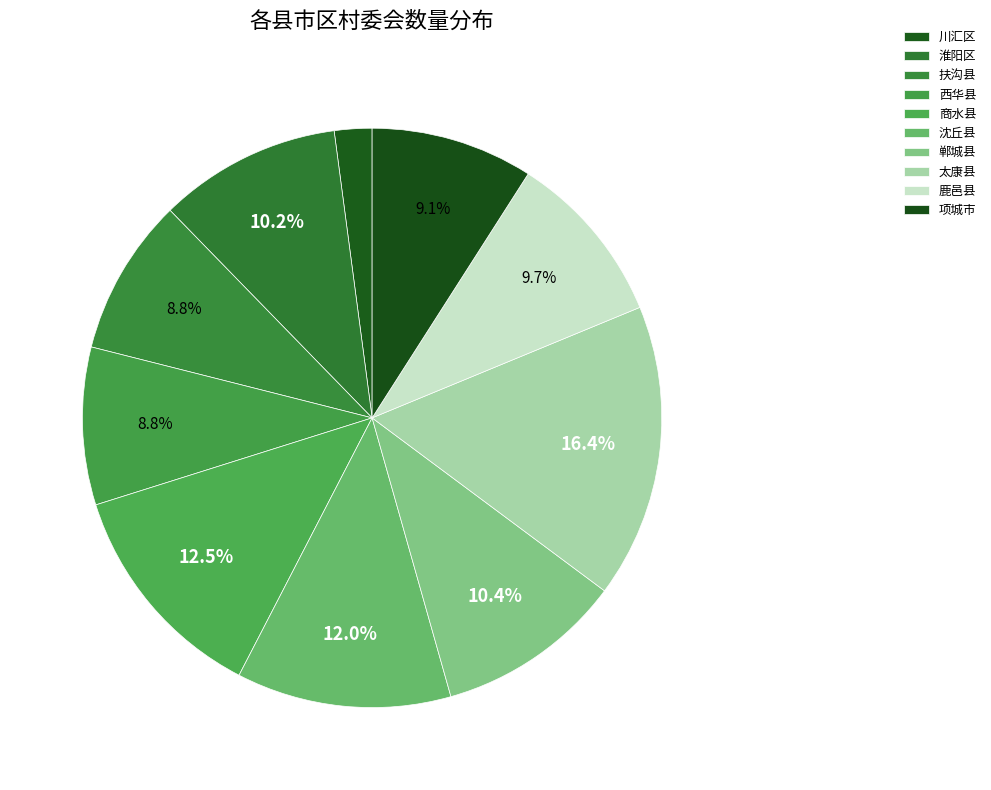

Between 商水县 and 沈丘县, which is larger?

商水县